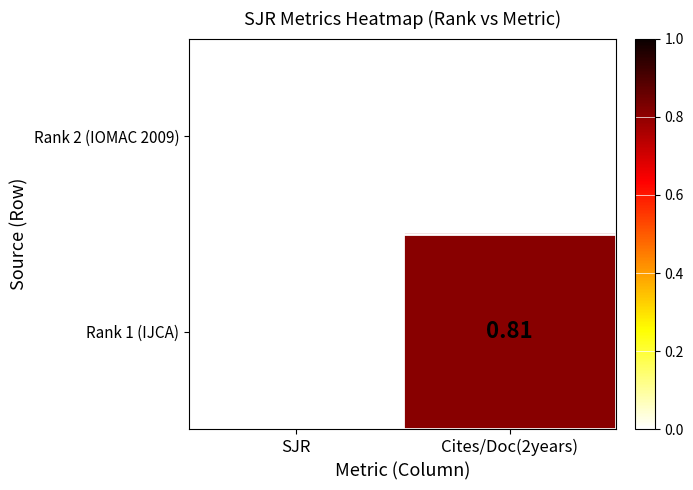

Which series changed the most between SJR and Cites/Doc(2years)?

Rank 1 (IJCA)